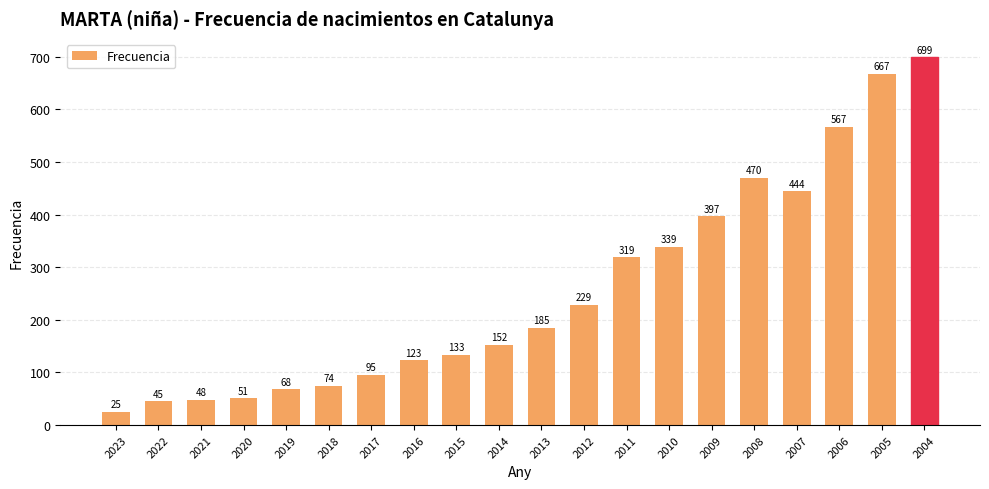

How many series are shown in this chart?

1